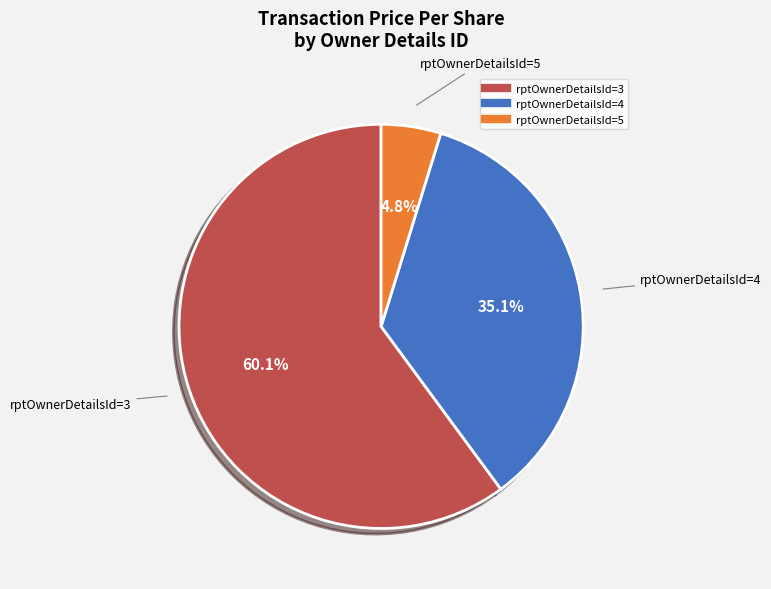

Is there a majority slice in this chart?

Yes